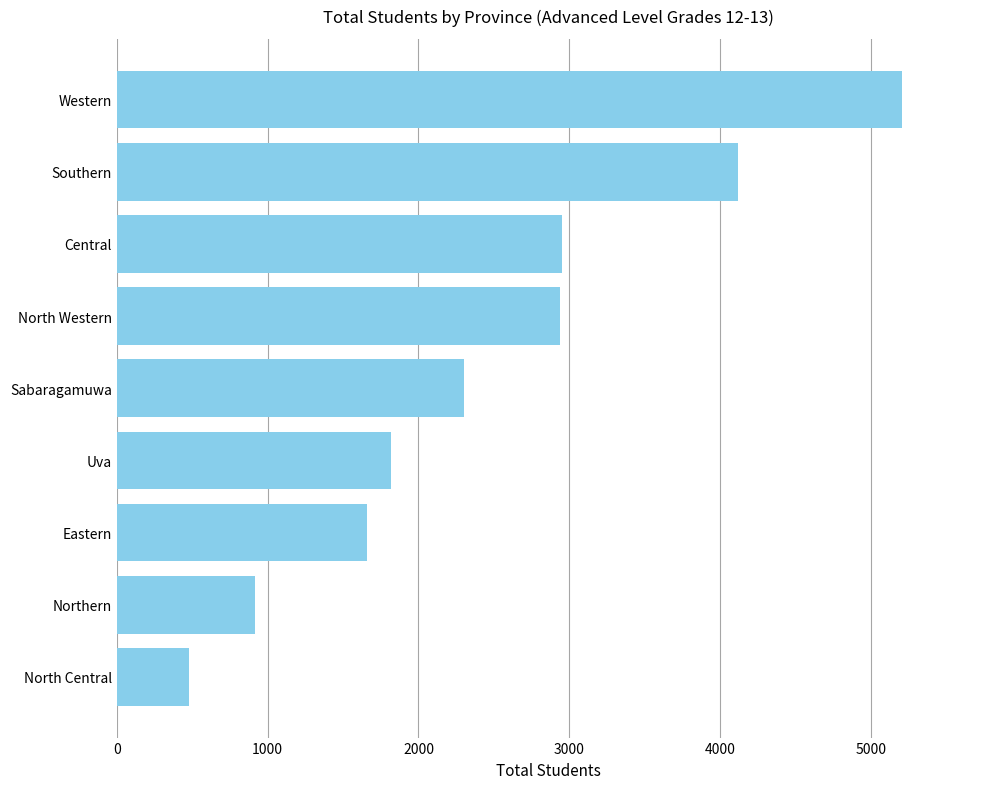

At which category does the chart reach its minimum across all series?

North Central